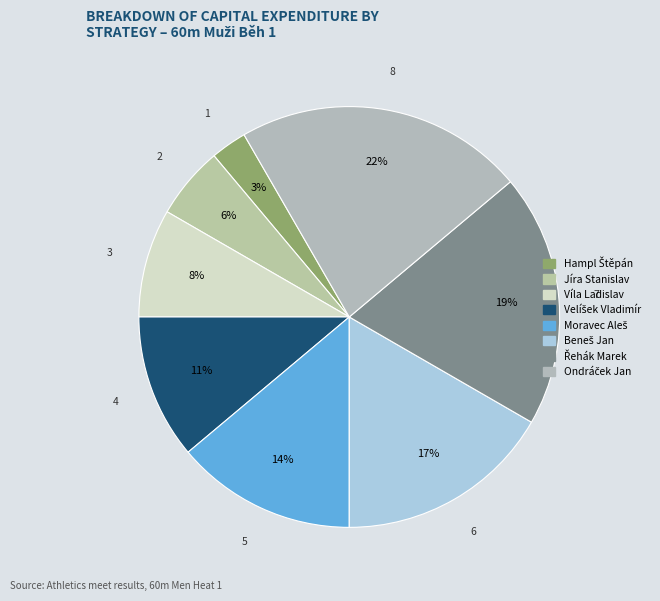

How many segments does this pie chart have?

8